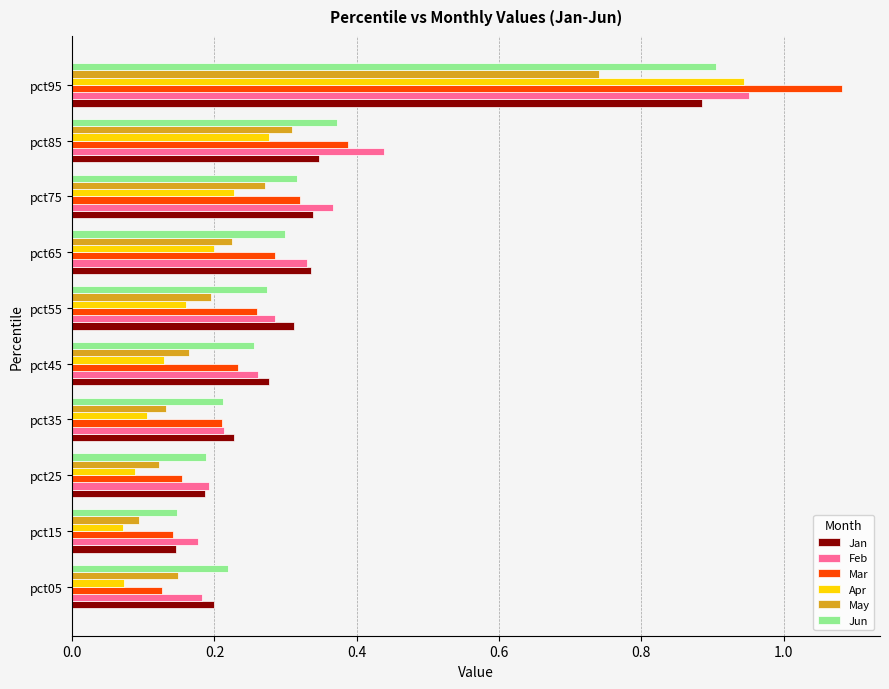

At which label does May reach its minimum?

pct15